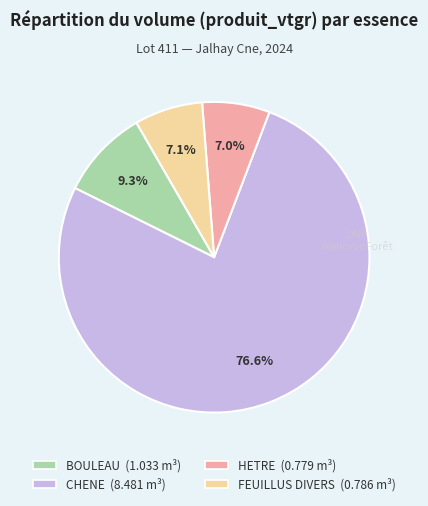

How many segments does this pie chart have?

4